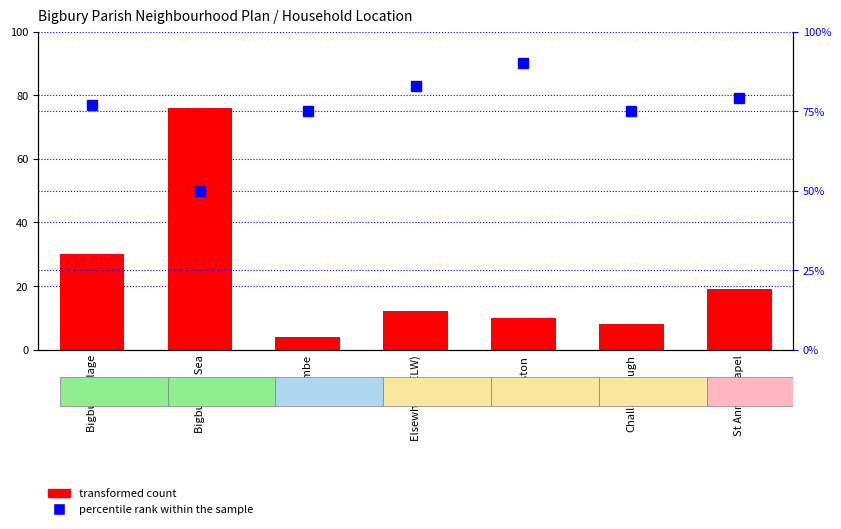

What is the difference between the second highest and second lowest values in the transformed count series?

22.0